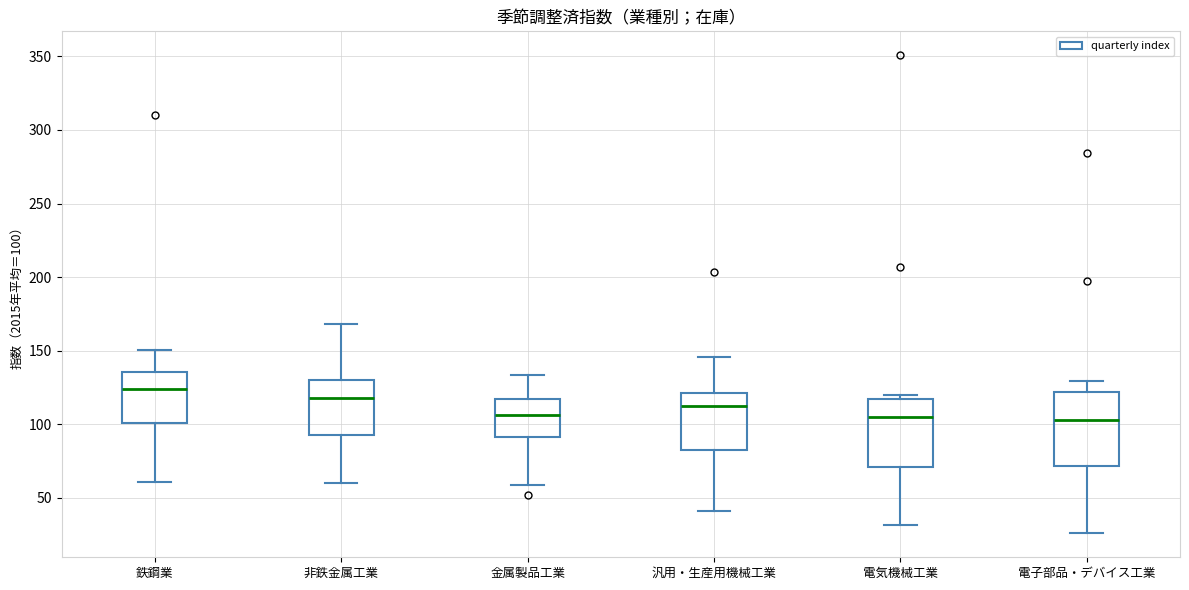

Reading left to right, transcribe this box plot: for each box, give where its median line is, the range the box spans, and where its two whiskers end, as read against the y-axis. The values are not printed on the chart, so give them approximately, as read against the axis.

鉄鋼業: median 125, box 100 to 135, whiskers 60 to 150
非鉄金属工業: median 120, box 95 to 130, whiskers 60 to 170
金属製品工業: median 105, box 90 to 115, whiskers 60 to 135
汎用・生産用機械工業: median 110, box 80 to 120, whiskers 40 to 145
電気機械工業: median 105, box 70 to 120, whiskers 30 to 120 (just above the box's upper edge)
電子部品・デバイス工業: median 105, box 70 to 120, whiskers 25 to 130